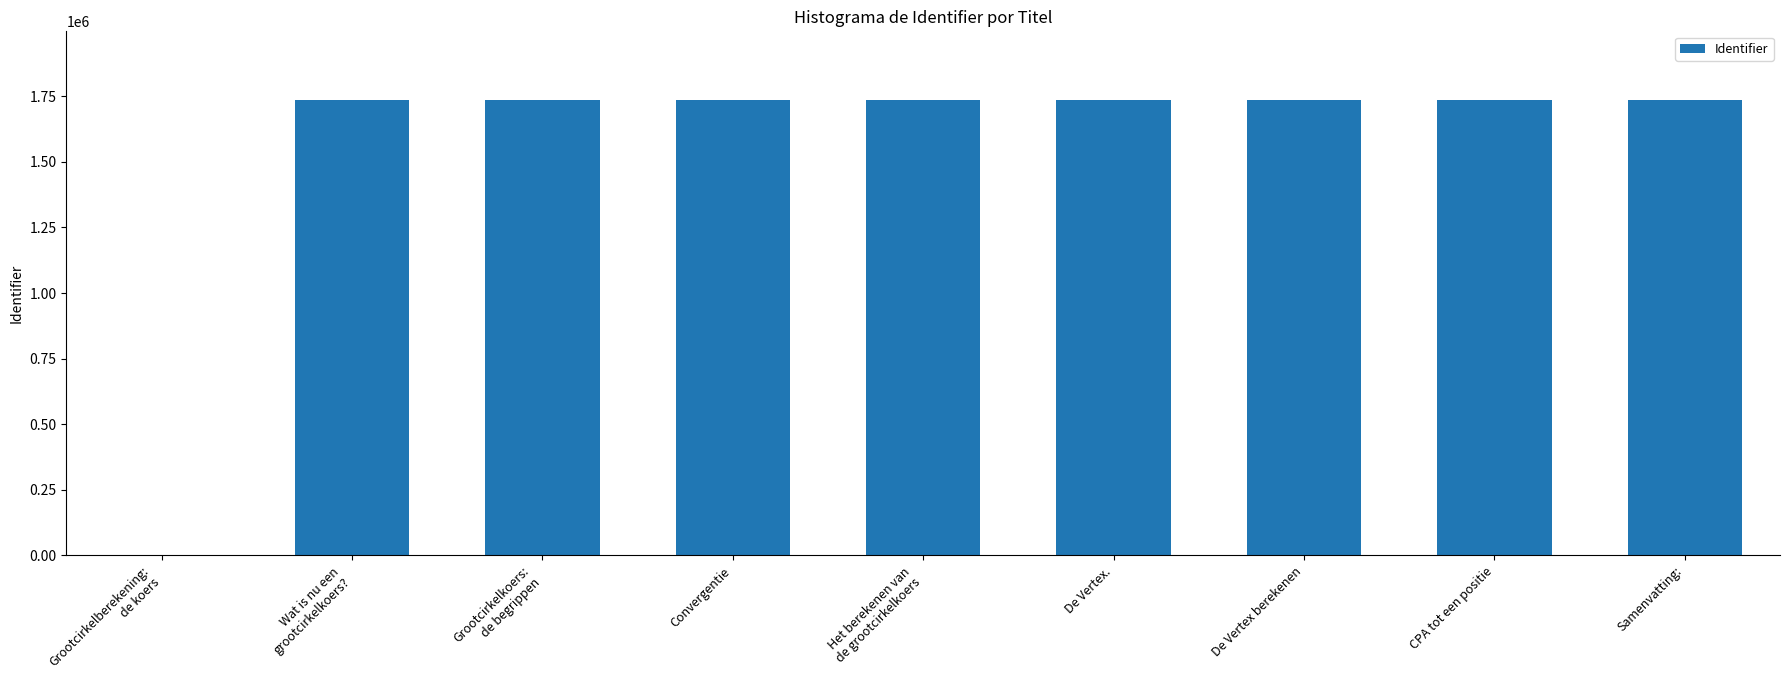

What is the change in value from Wat is nu een
grootcirkelkoers? to Het berekenen van
de grootcirkelkoers?

+40